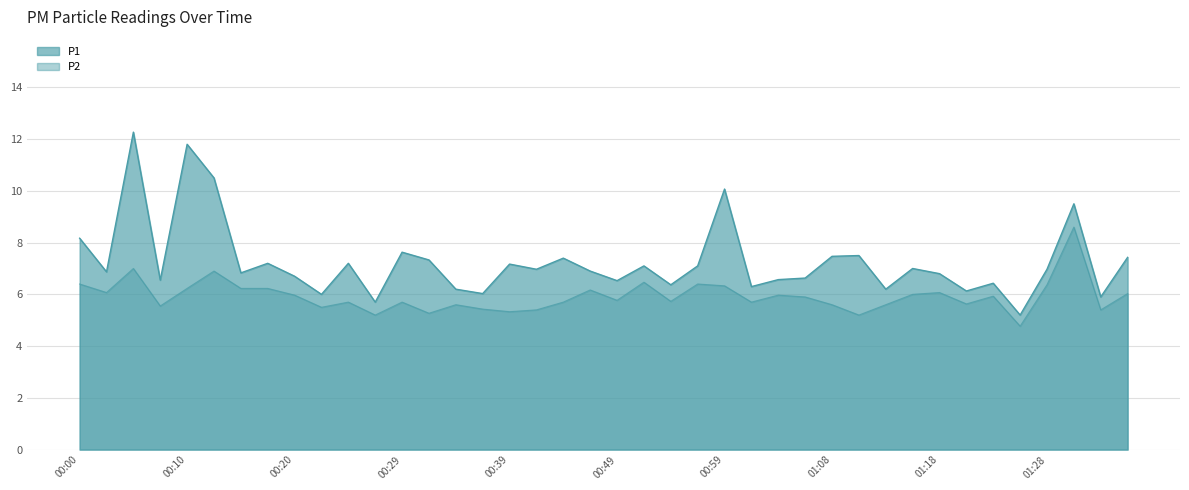

List the labels in order of P1 value, largest first.

00:05, 00:10, 00:12, 00:59, 01:30, 00:00, 00:29, 01:11, 01:08, 01:35, 00:44, 00:32, 00:17, 00:25, 00:39, 00:51, 00:56, 01:16, 00:42, 01:28, 00:46, 00:03, 00:15, 01:18, 00:20, 01:06, 01:03, 00:08, 00:49, 01:23, 00:54, 01:01, 00:34, 01:13, 01:20, 00:37, 00:22, 01:33, 00:27, 01:25